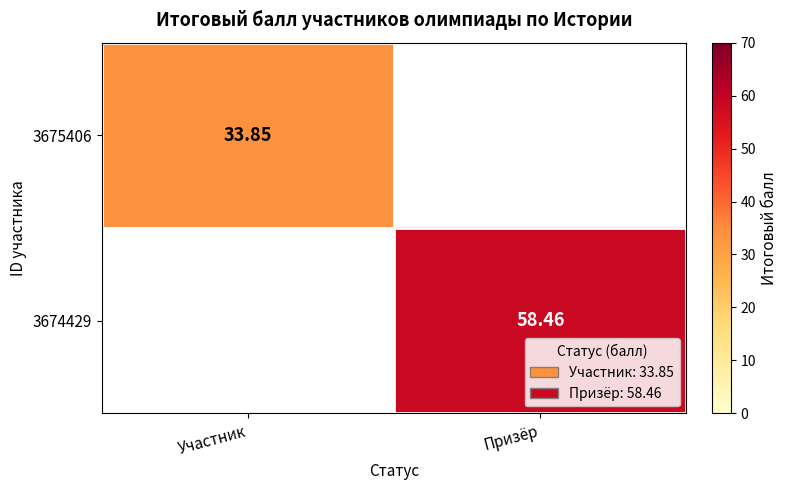

Is the value of 3674429 at Призёр greater than the value of 3675406 at Участник?

Yes